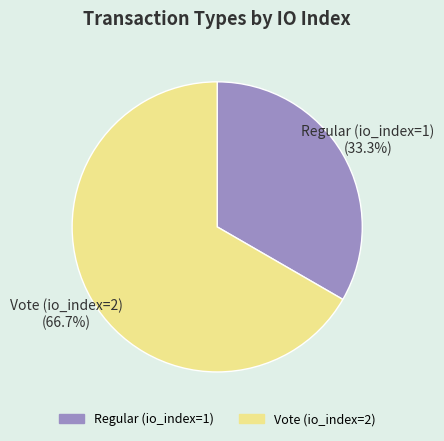

Combined, what portion of the pie is Regular (io_index=1) and Vote (io_index=2)?

100.0%